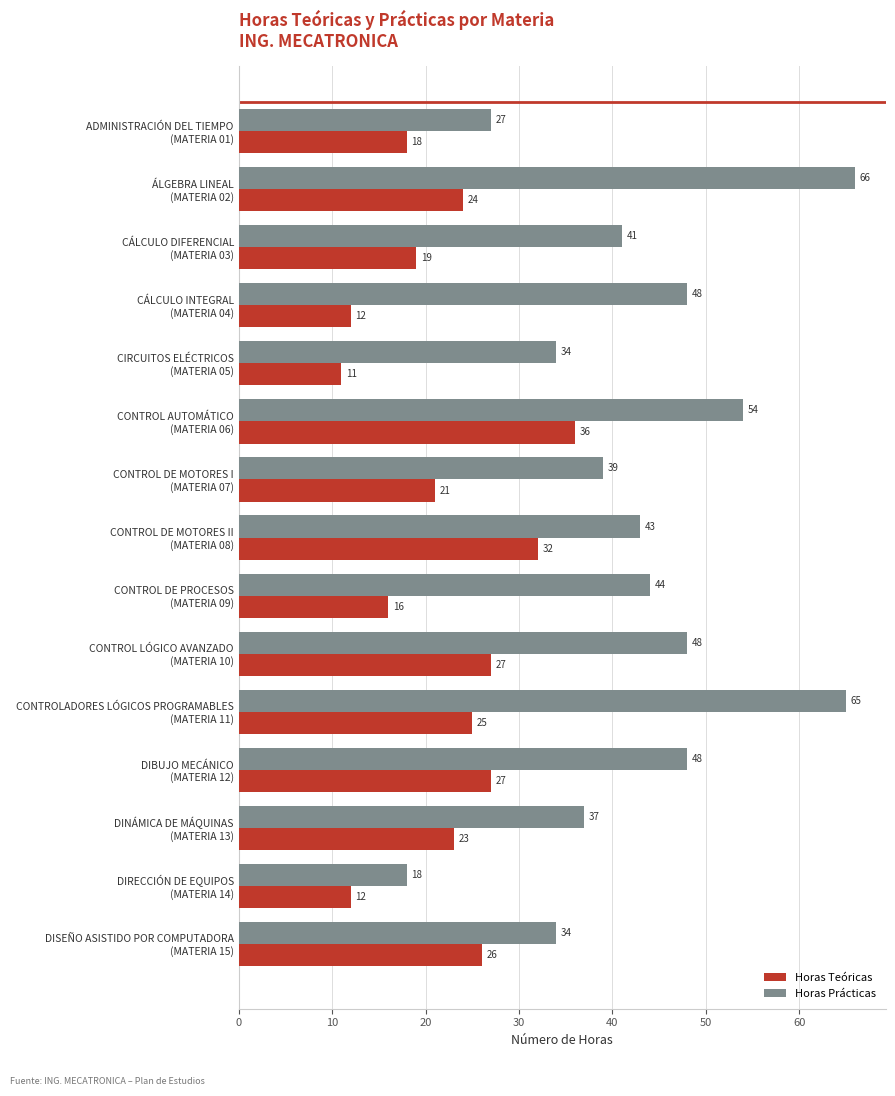

Which category has the highest value across all series?

ÁLGEBRA LINEAL
(MATERIA 02)